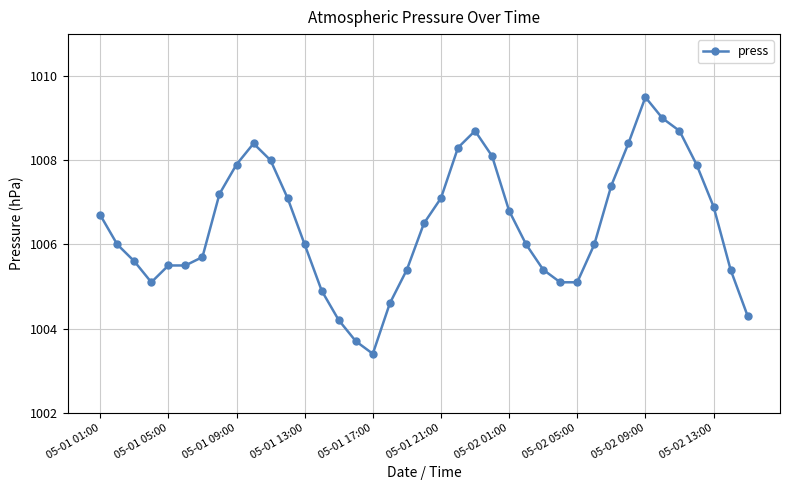

How many categories are shown in the chart?

39